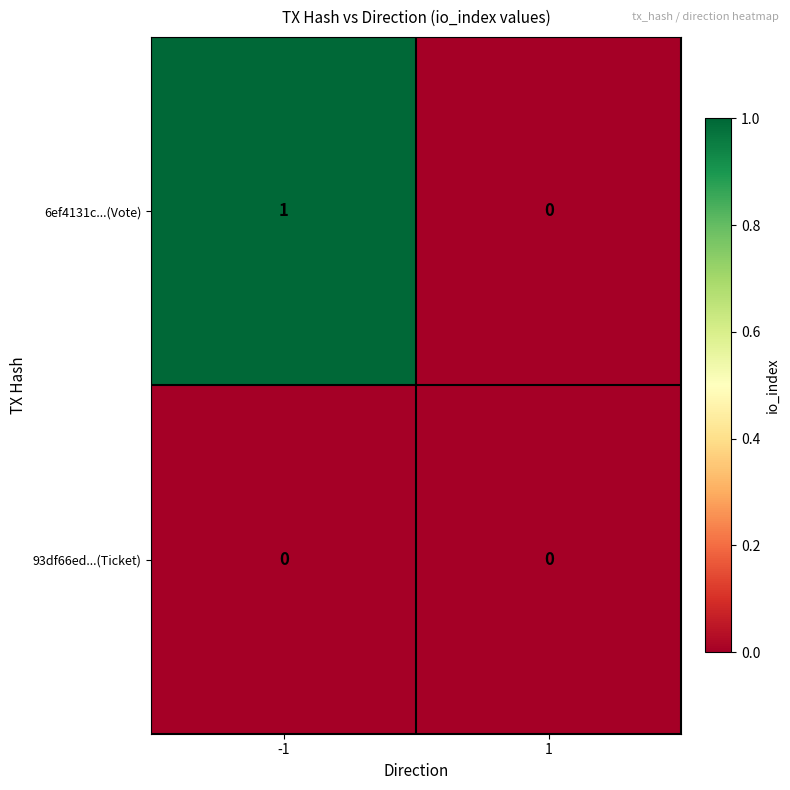

Which series has the widest spread of values?

6ef4131c...(Vote)